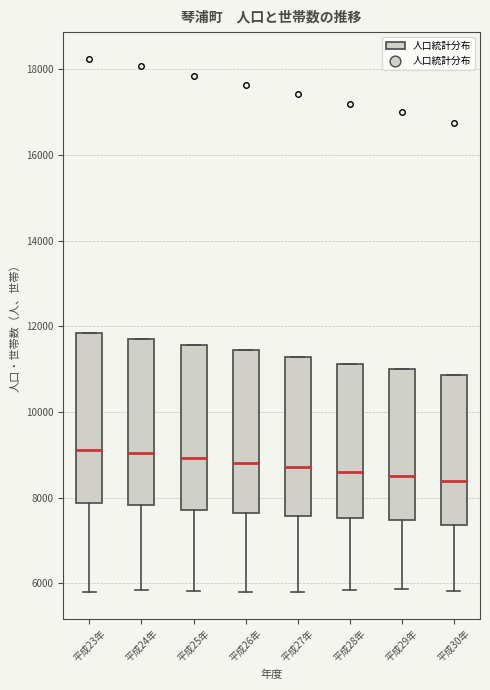

Reading left to right, read every box against the y-axis: the position of its median line, the range the box covers, and the ends of its whiskers. The values are not printed on the chart, so give them approximately, as read against the axis.

平成23年: median 9200, box 7800 to 11800, whiskers 5800 to 11800
平成24年: median 9000, box 7800 to 11800, whiskers 5800 to 11800
平成25年: median 9000, box 7800 to 11600, whiskers 5800 to 11600
平成26年: median 8800, box 7600 to 11400, whiskers 5800 to 11400
平成27年: median 8800, box 7600 to 11200, whiskers 5800 to 11200
平成28年: median 8600, box 7600 to 11200, whiskers 5800 to 11200
平成29年: median 8600, box 7400 to 11000, whiskers 5800 to 11000
平成30年: median 8400, box 7400 to 10800, whiskers 5800 to 10800